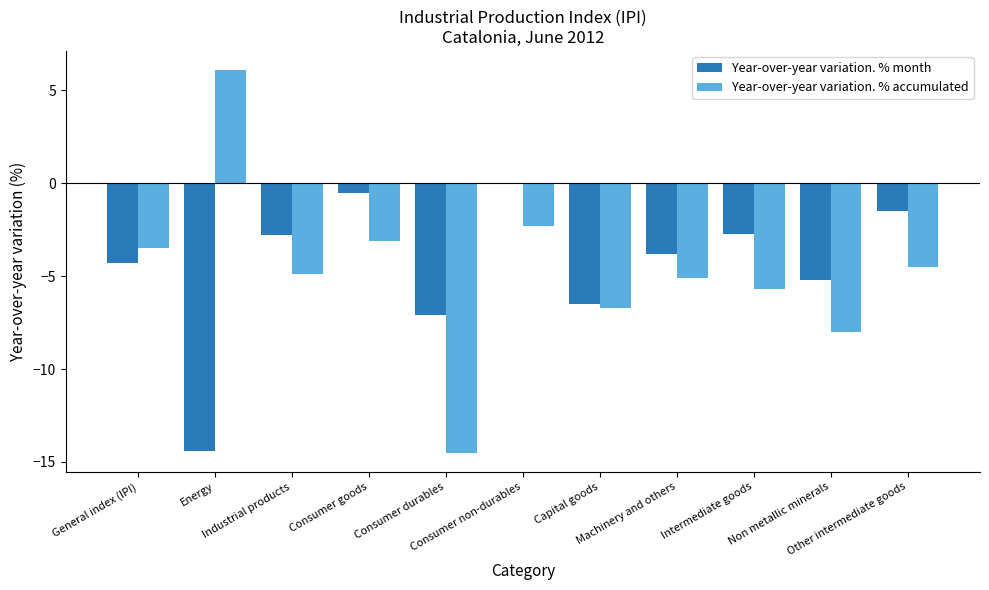

What is the greatest value displayed?

6.1